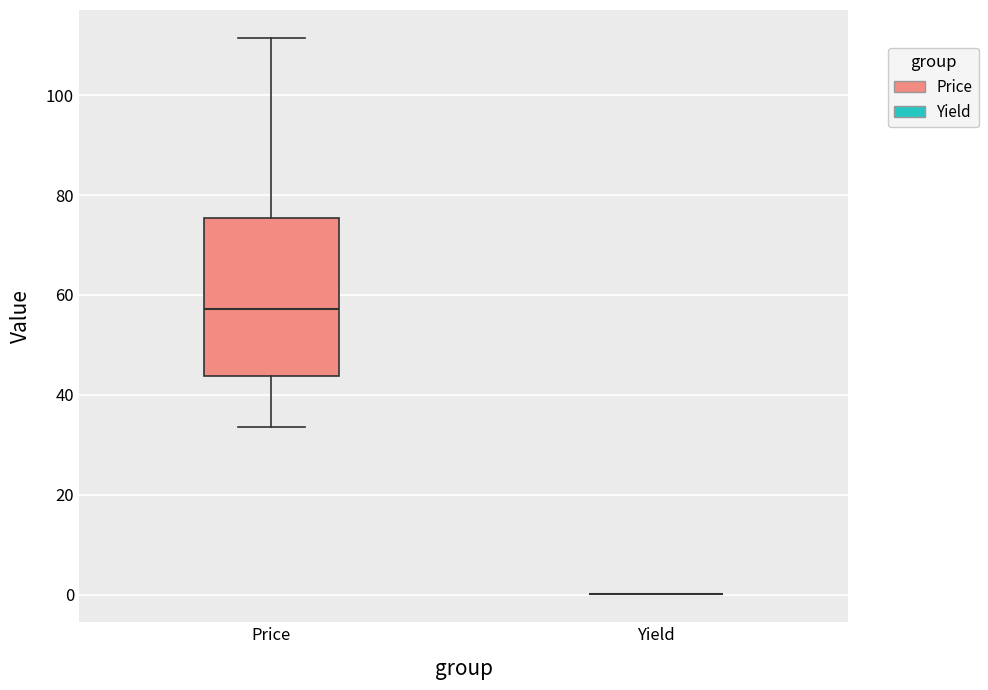

Reading left to right, transcribe this box plot: for each box, give where its median line is, the range the box spans, and where its two whiskers end, as read against the y-axis. The values are not printed on the chart, so give them approximately, as read against the axis.

Price: median 58, box 44 to 76, whiskers 34 to 112
Yield: box collapsed to a line at 0, whiskers 0 to 0